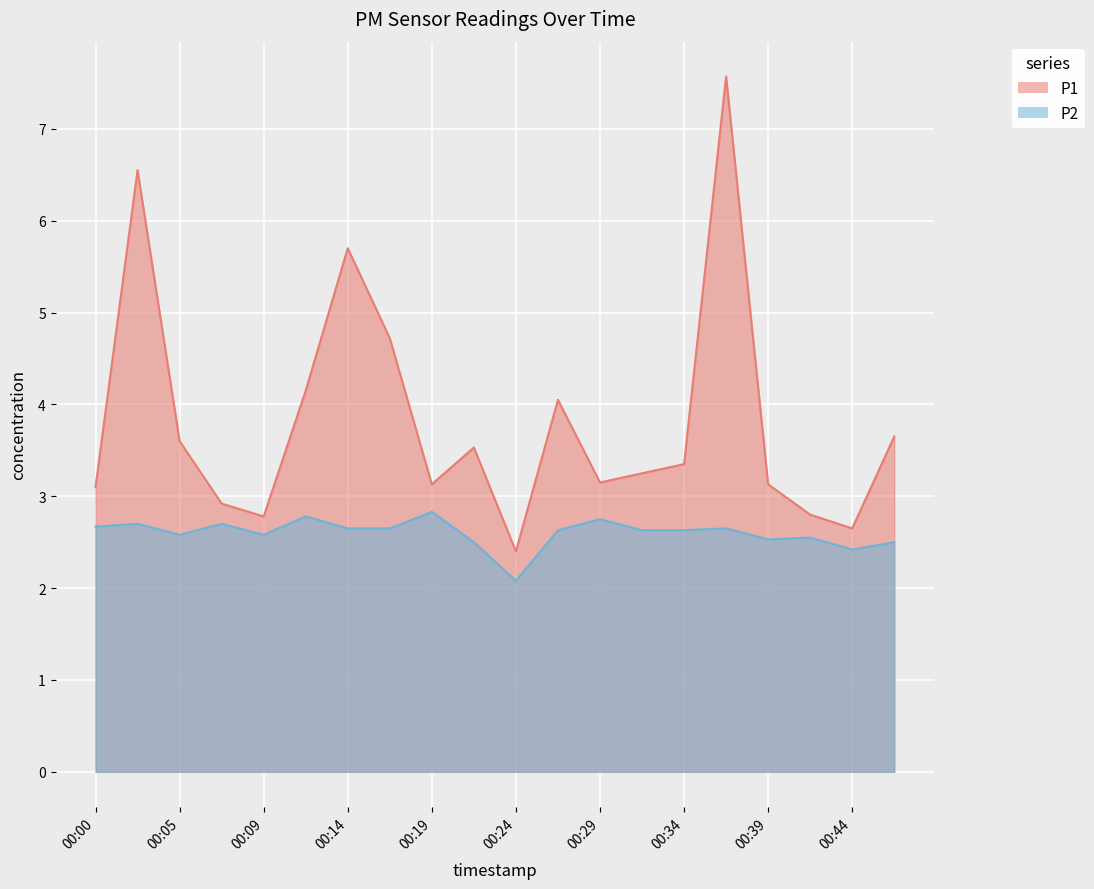

What is the maximum value shown in the chart?

7.6